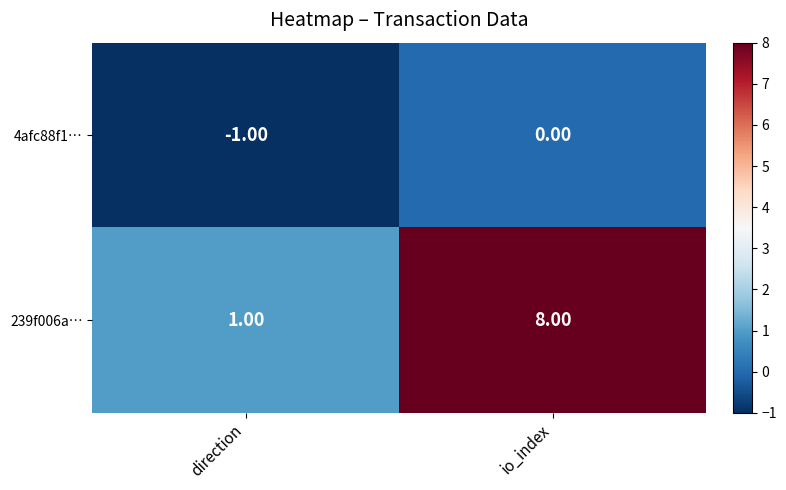

How many categories are shown in the chart?

2